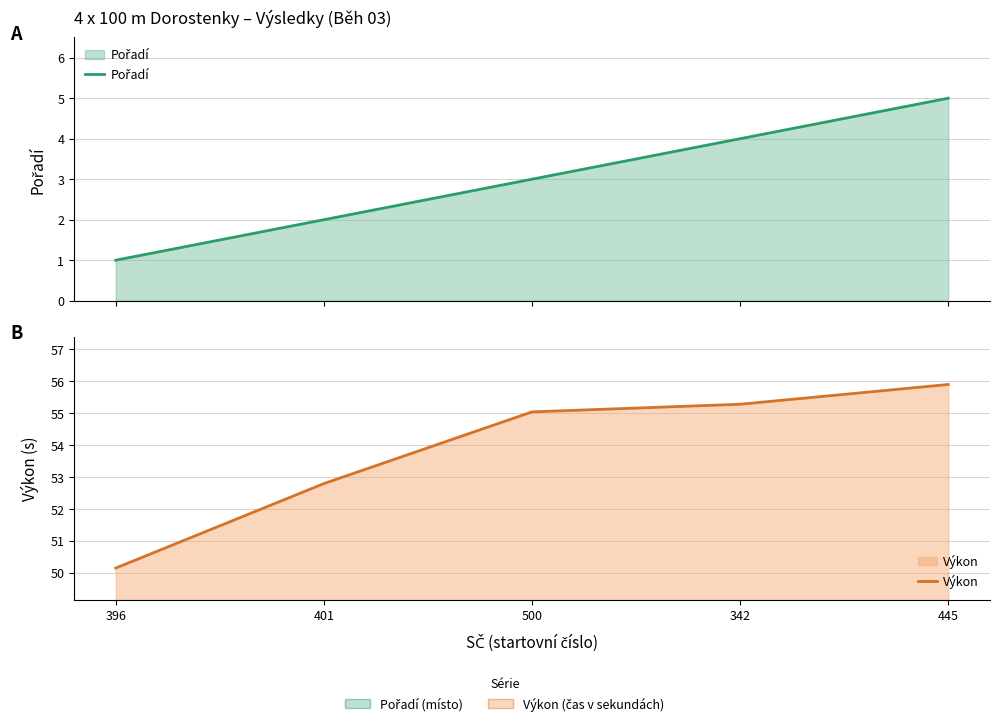

Does the chart have visible grid lines?

Yes